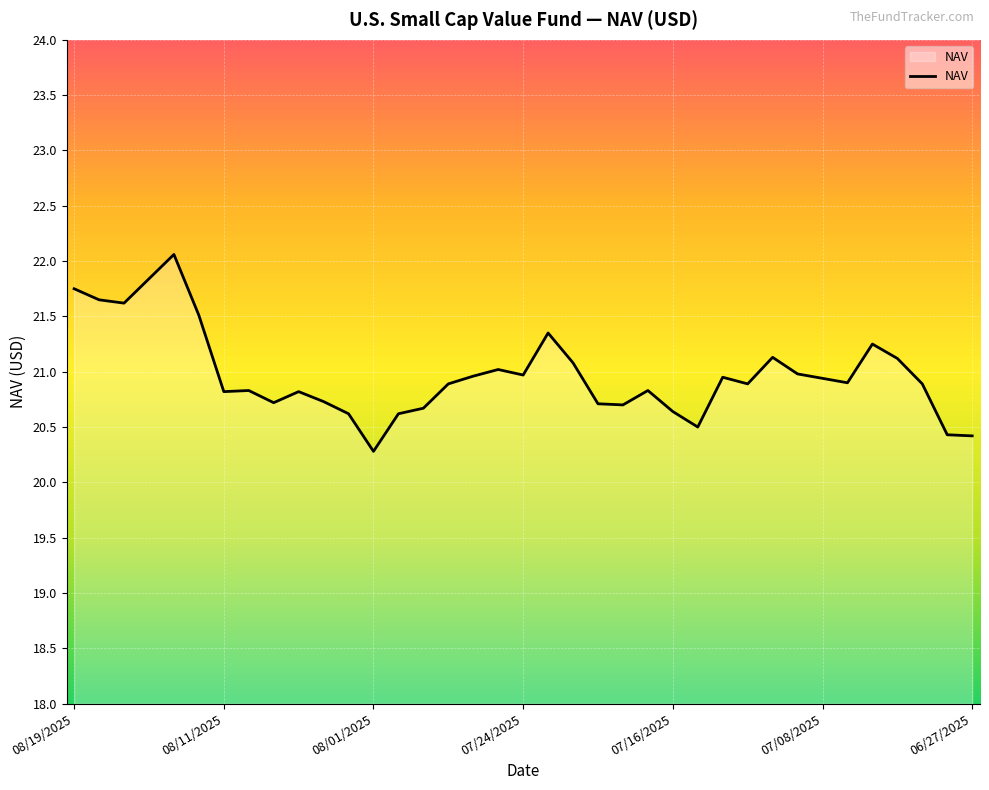

What is the greatest value displayed?

22.1